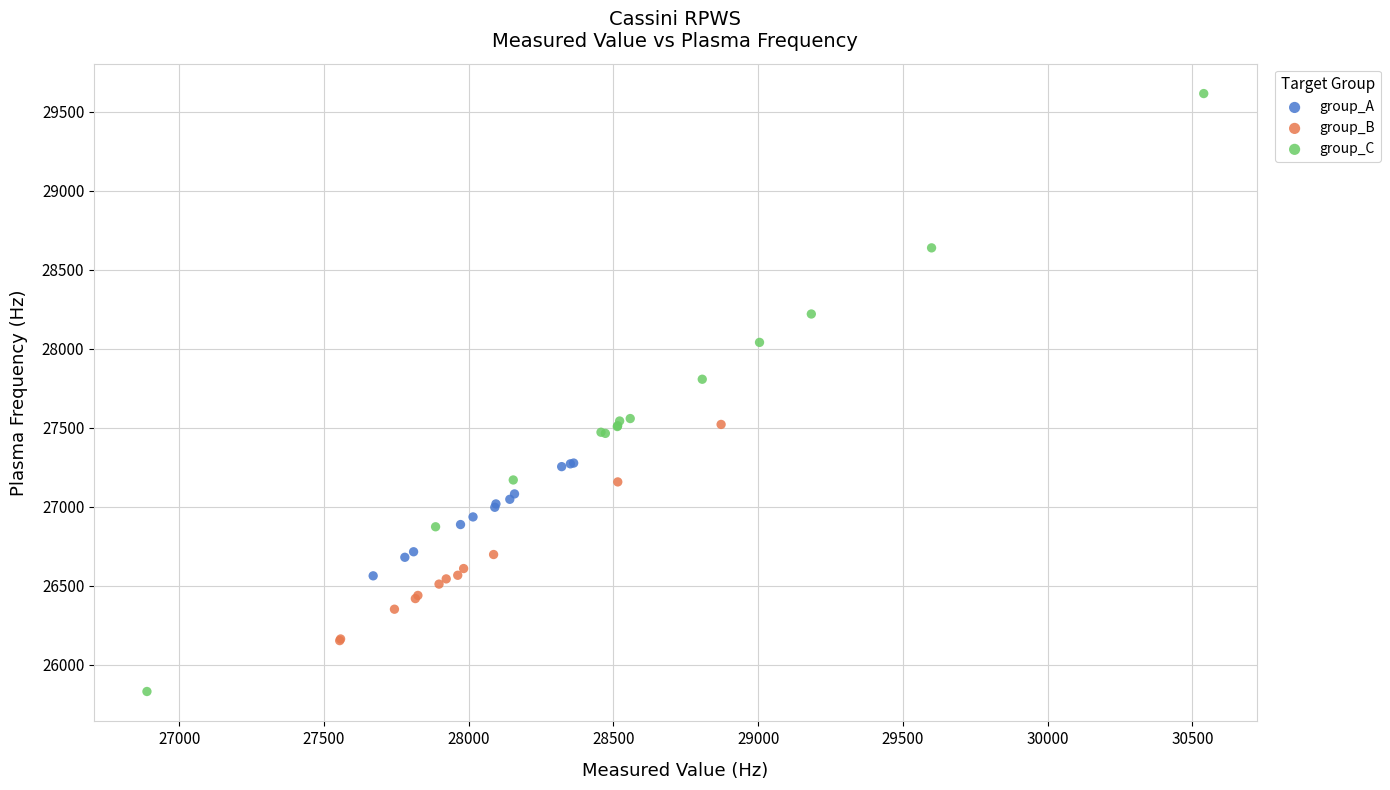

Which series reaches the maximum Y coordinate?

group_C